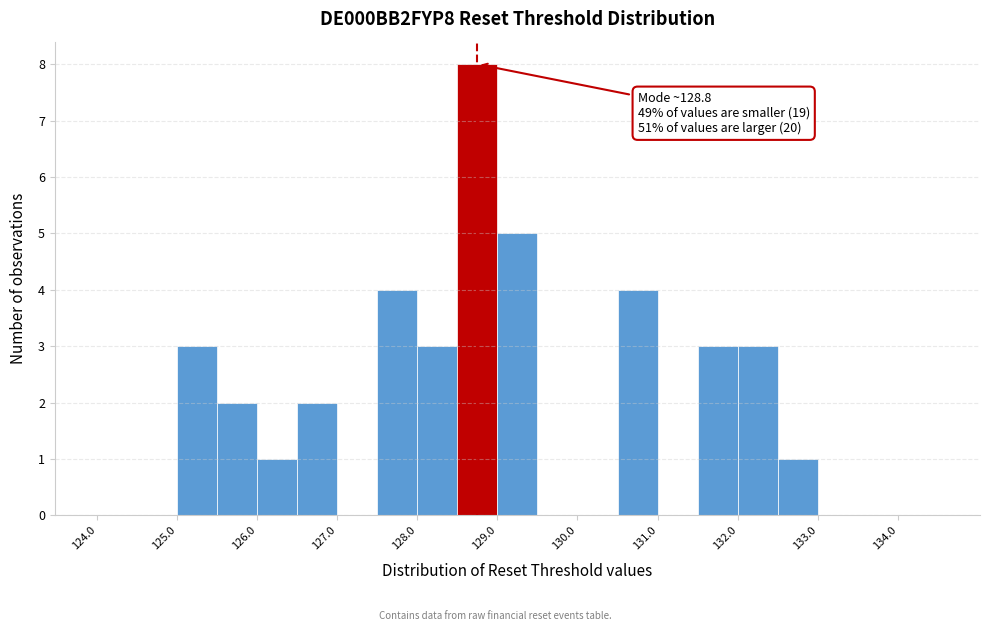

Over which range of the x-axis is the bar tallest?

128.5 to 129.0